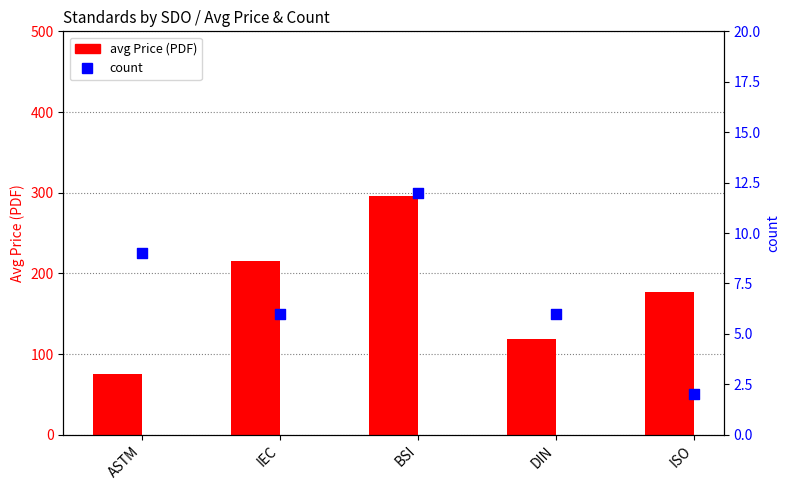

What are all the series names shown in the legend?

avg Price (PDF), count